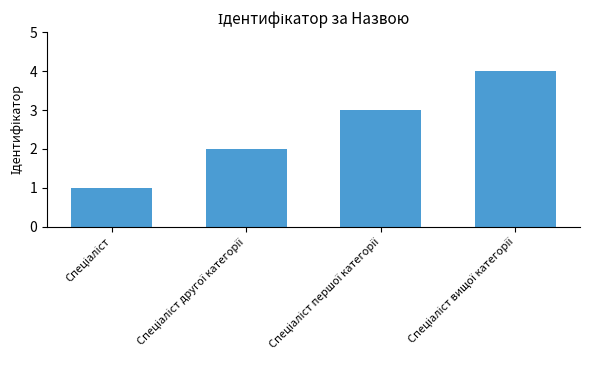

What is the sum of all values?

10